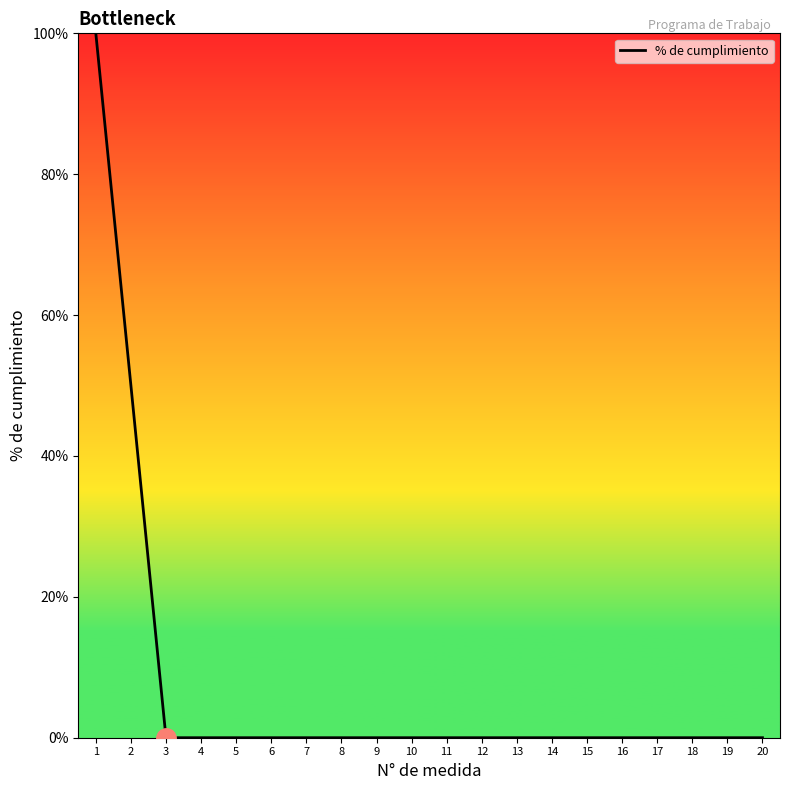

Which has a higher value, 2 or 7?

2